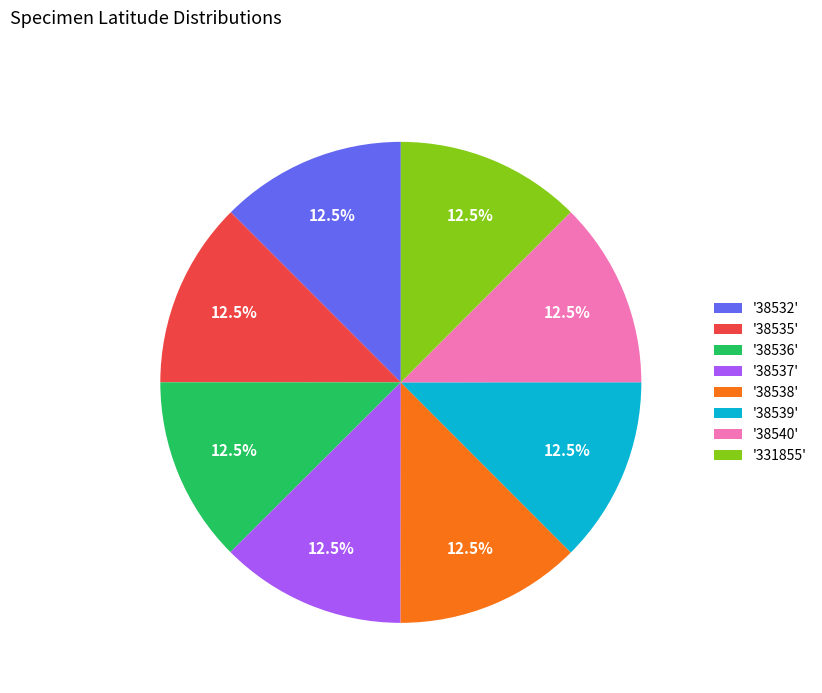

How many segments does this pie chart have?

8